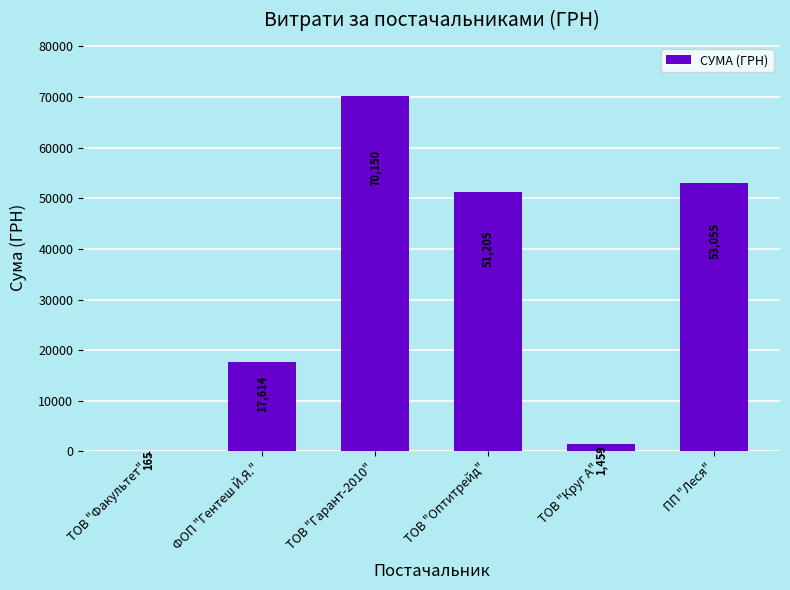

Is it true that the value at ТОВ "Оптитрейд" is 21489.7?

False